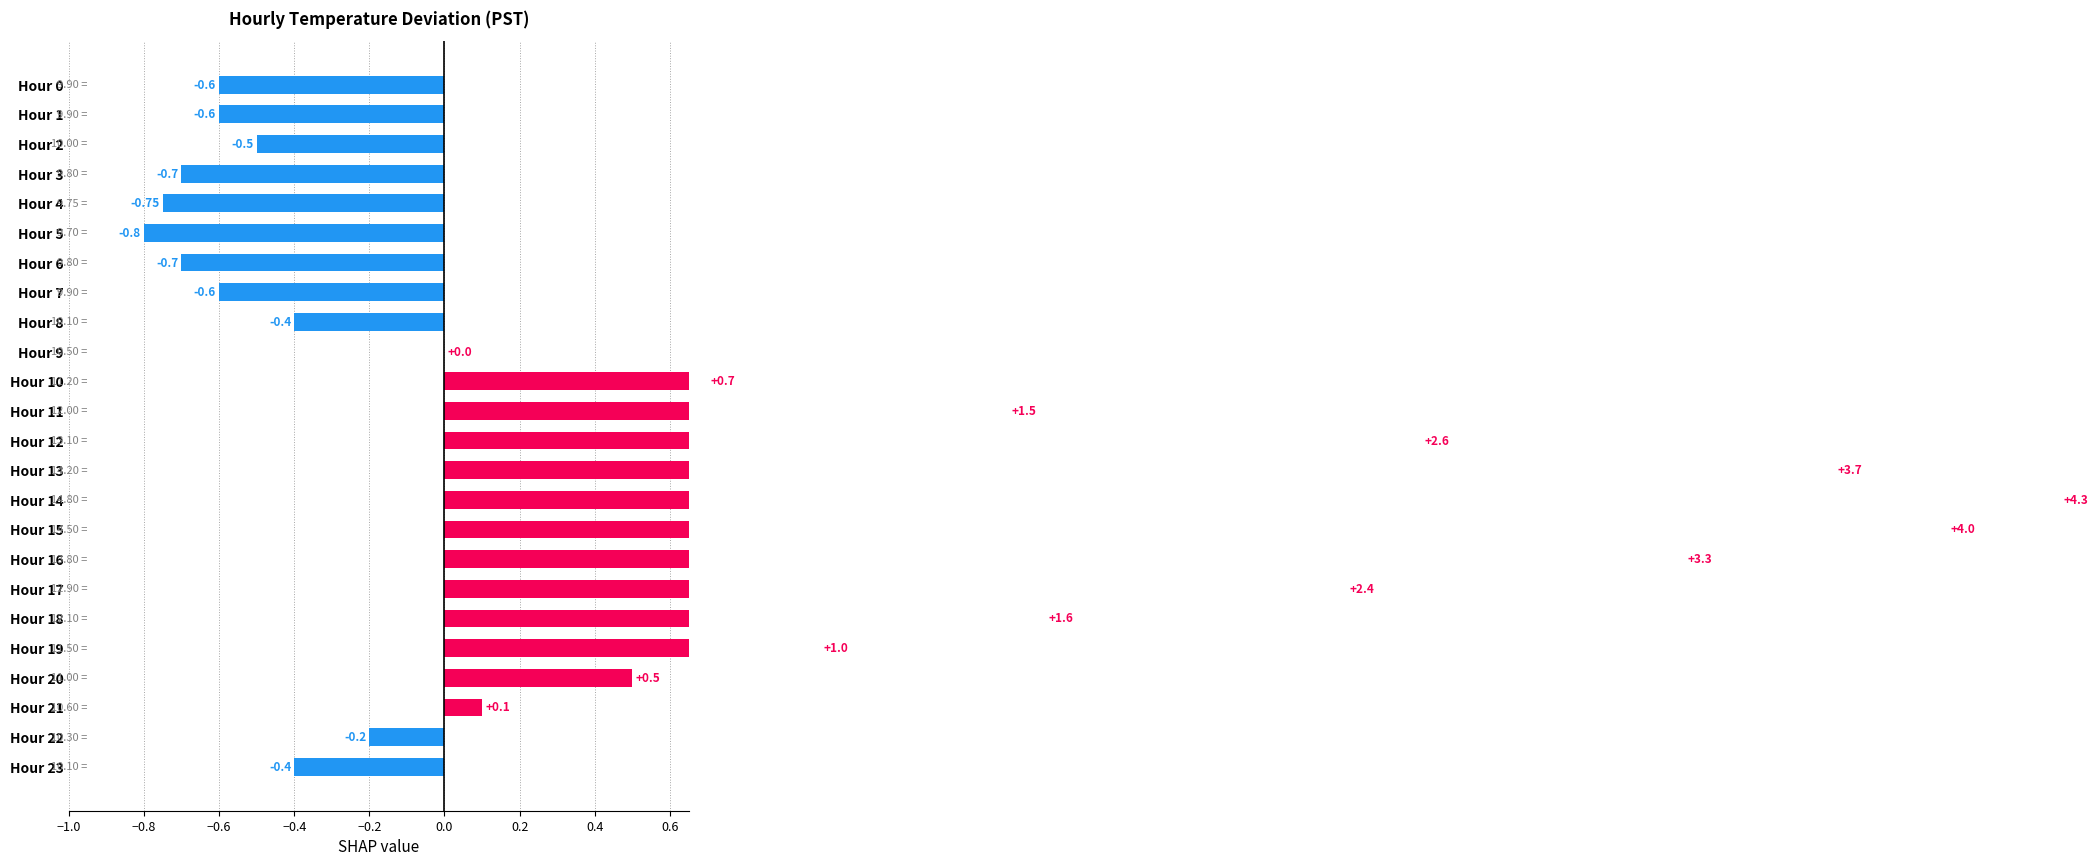

What is the smallest value displayed?

-0.8